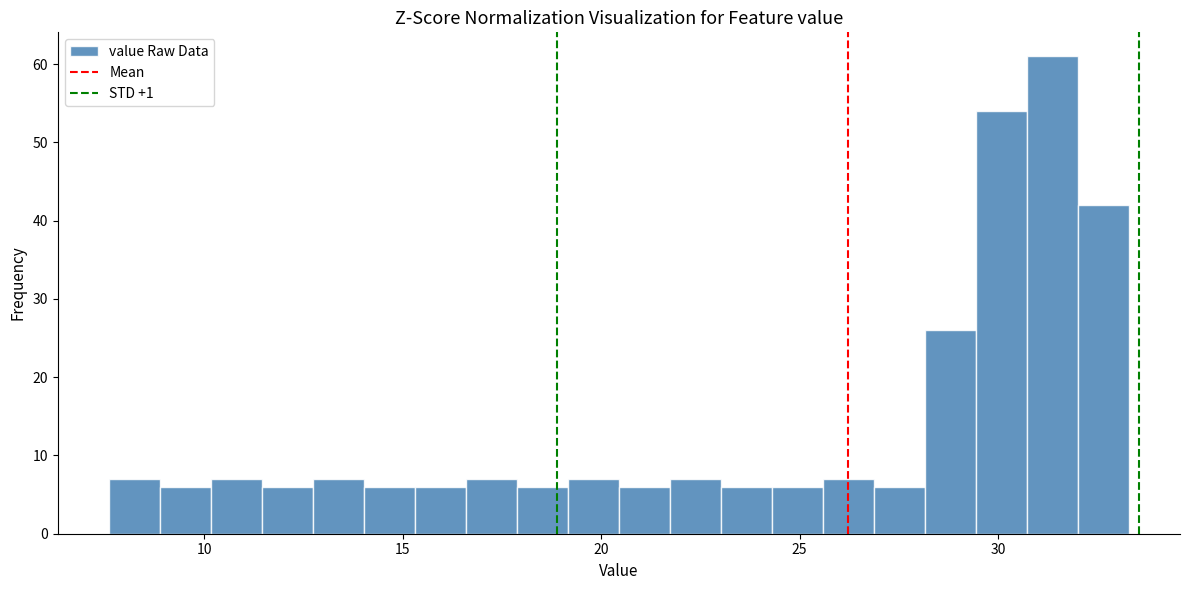

Read against the x-axis, roughly where is the centre of the tallest bar?

31.5